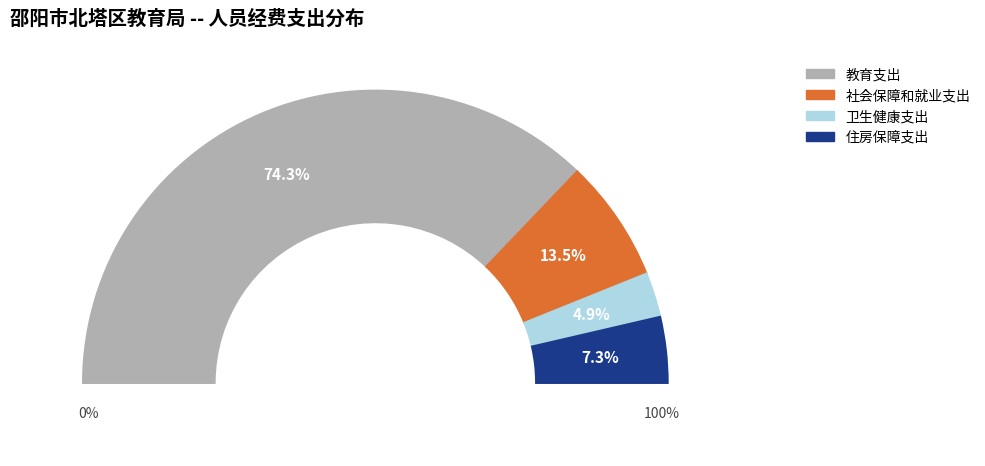

Between 住房保障支出 and 社会保障和就业支出, which is larger?

社会保障和就业支出